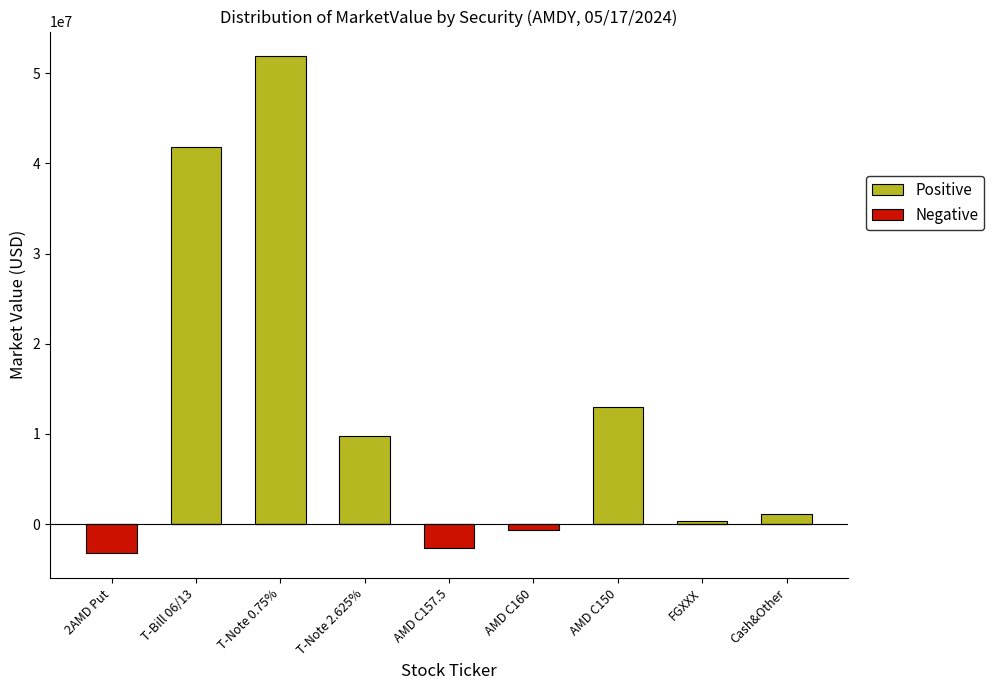

Which series has the largest range (max minus min)?

Positive